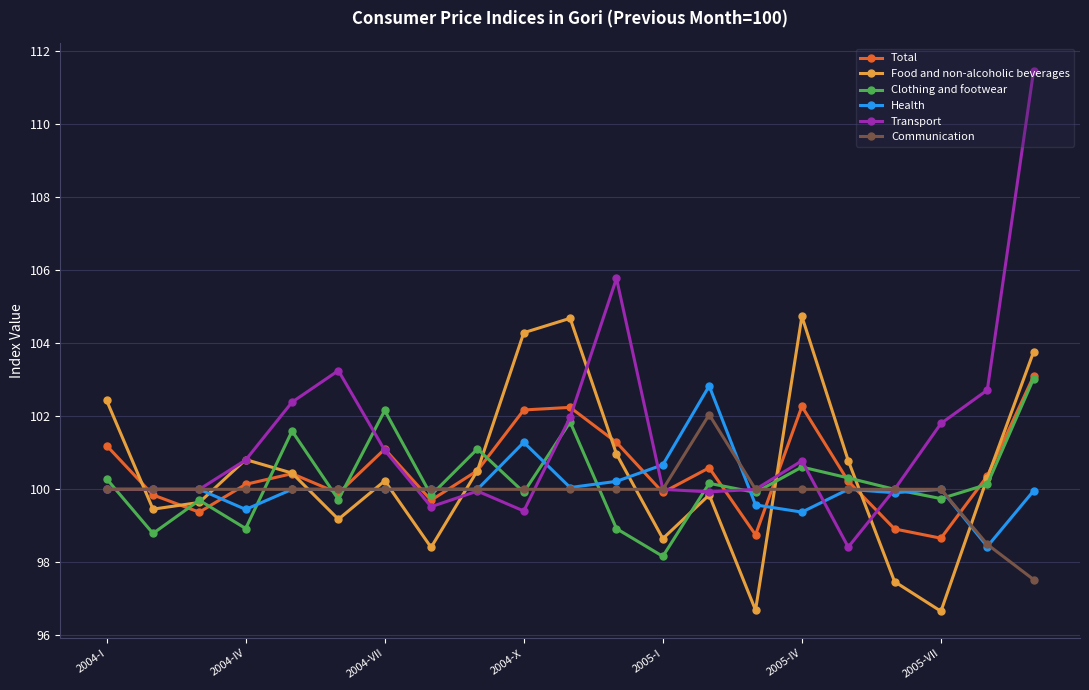

What is the maximum value shown in the chart?

111.5